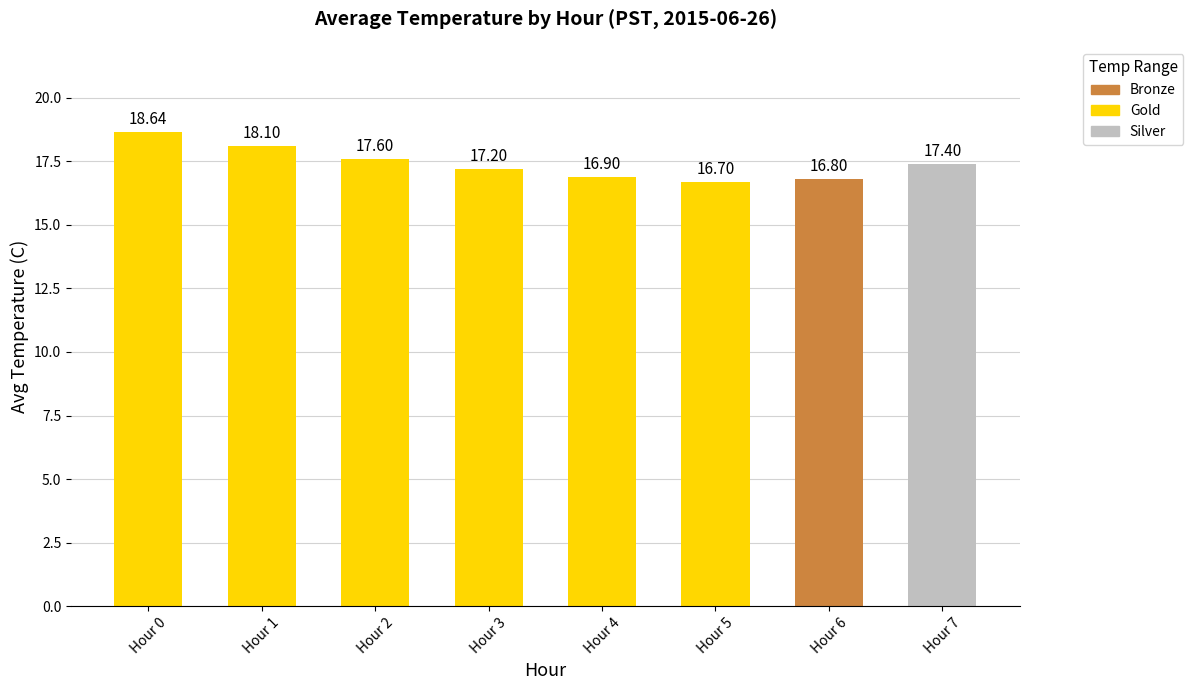

Between Hour 4 and Hour 6, which is larger?

Hour 4